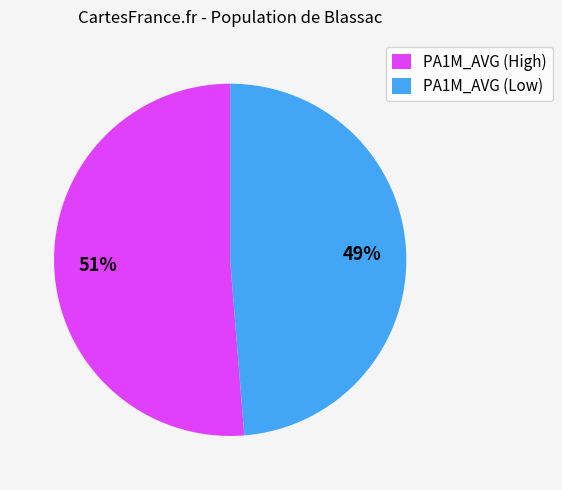

Count the number of slices in the pie.

2